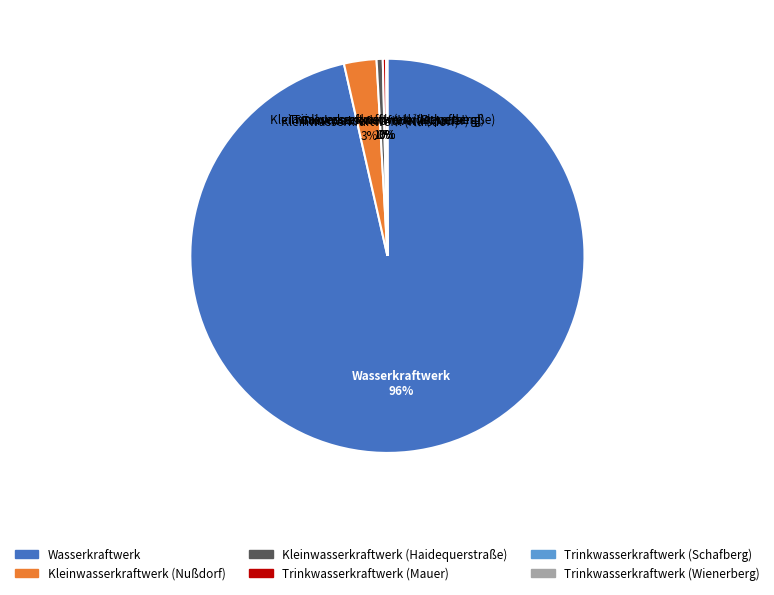

What is the majority slice?

Wasserkraftwerk